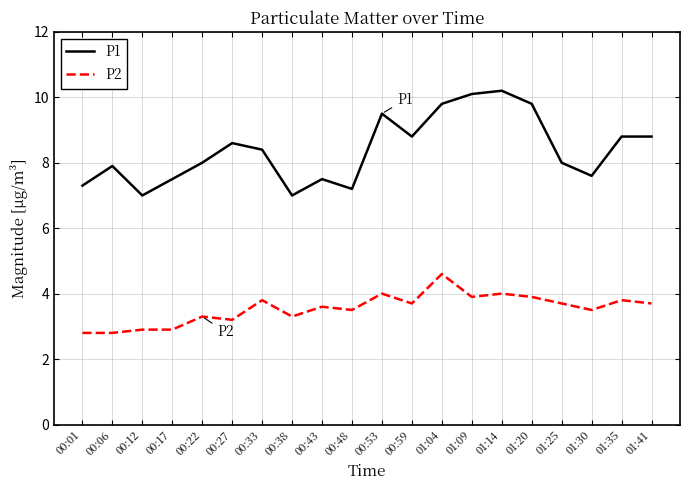

What position from the right is 00:01?

20